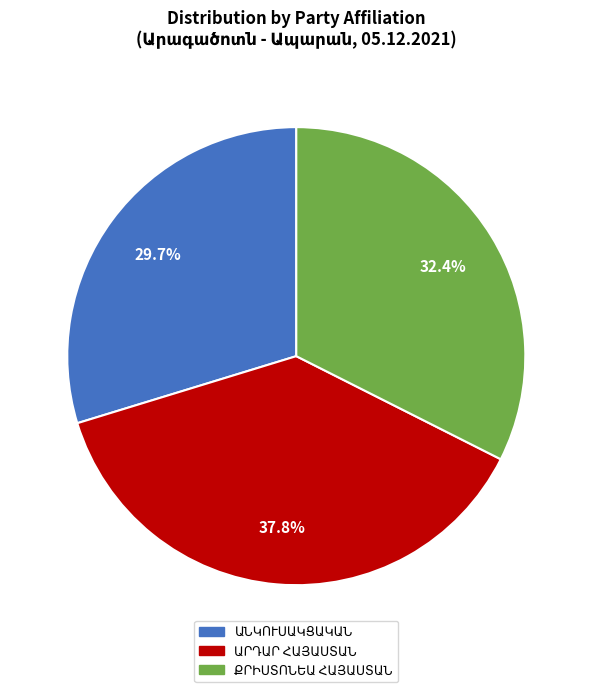

Does any single category account for the majority?

No